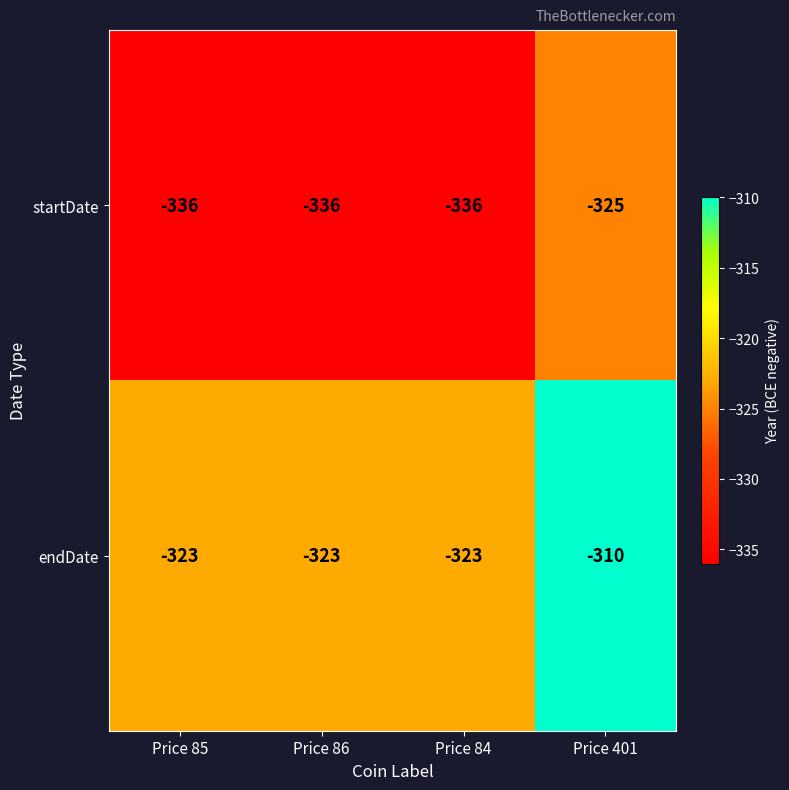

What value does the startDate series have at Price 86?

-336